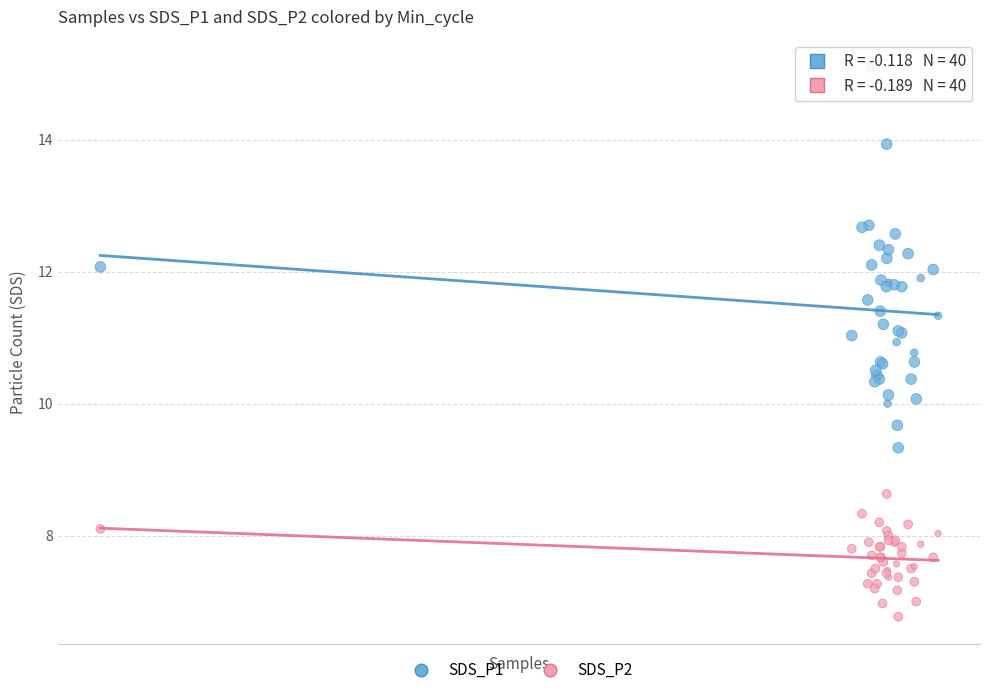

What are all the series names shown in the legend?

SDS_P1, SDS_P2